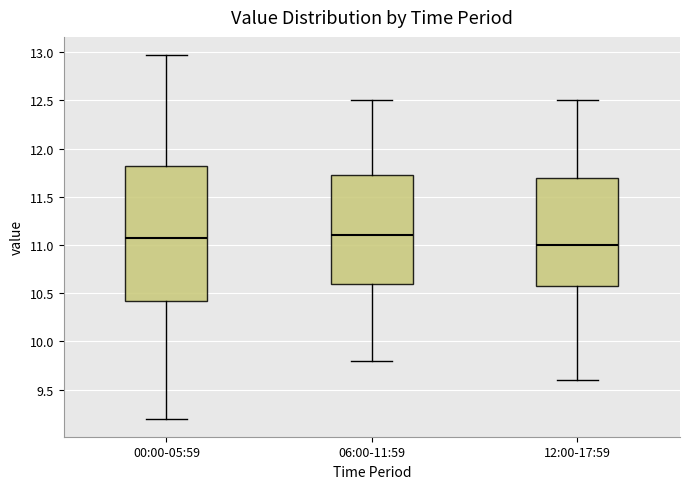

Reading left to right, read every box against the y-axis: the position of its median line, the range the box covers, and the ends of its whiskers. The values are not printed on the chart, so give them approximately, as read against the axis.

00:00-05:59: median 11.05, box 10.40 to 11.80, whiskers 9.20 to 12.95
06:00-11:59: median 11.10, box 10.60 to 11.75, whiskers 9.80 to 12.50
12:00-17:59: median 11.00, box 10.60 to 11.70, whiskers 9.60 to 12.50